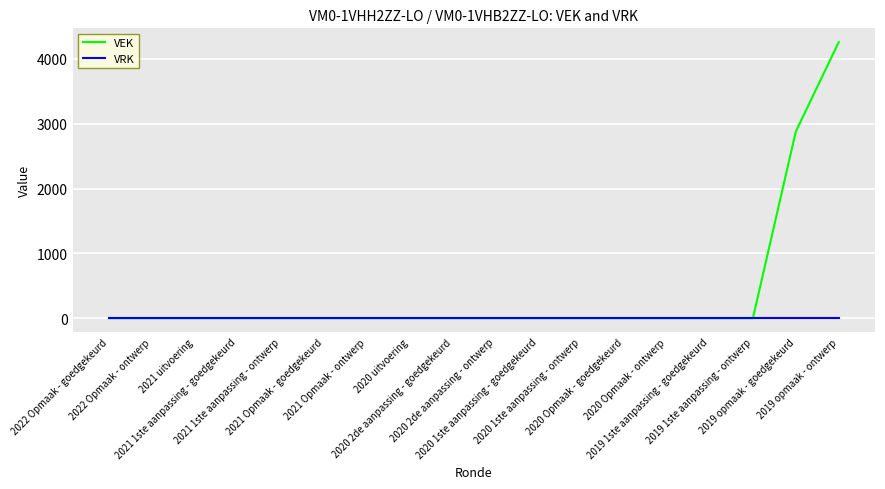

List the series in order of their overall mean, highest first.

VEK, VRK